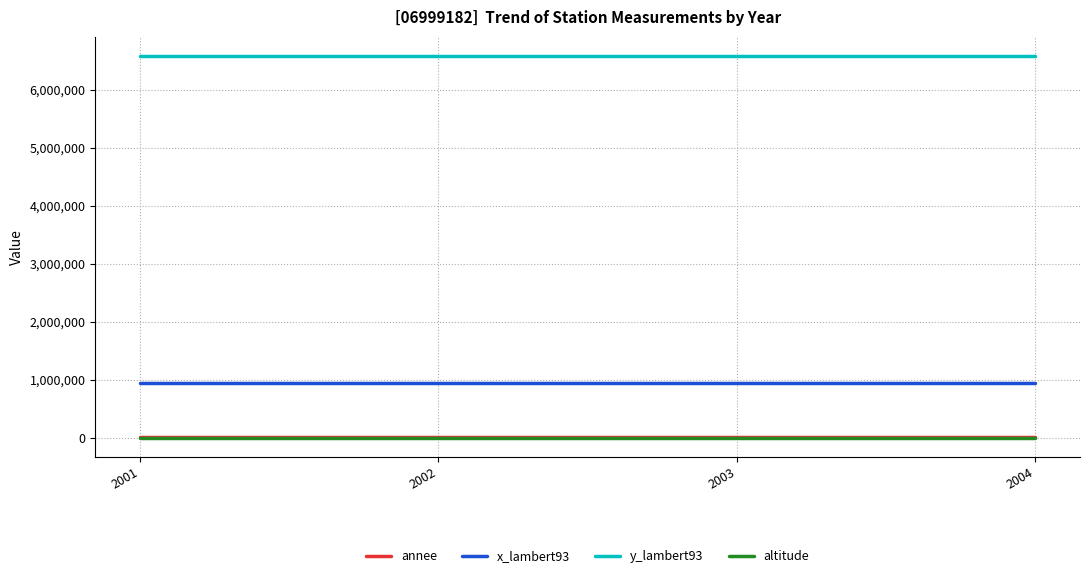

What are all the series names shown in the legend?

annee, x_lambert93, y_lambert93, altitude